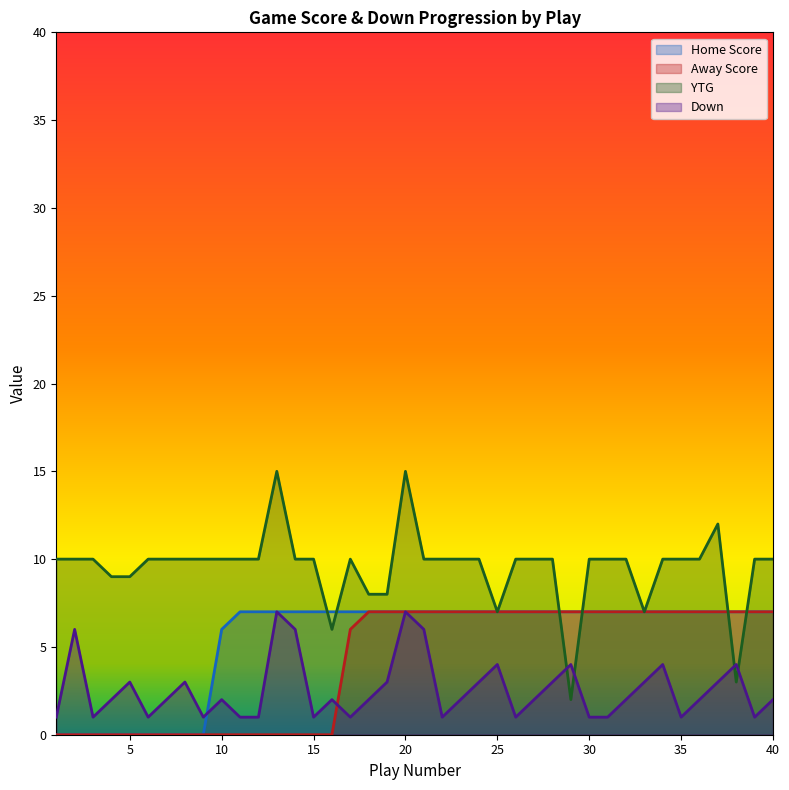

What are all the series names shown in the legend?

Home Score, Away Score, YTG, Down